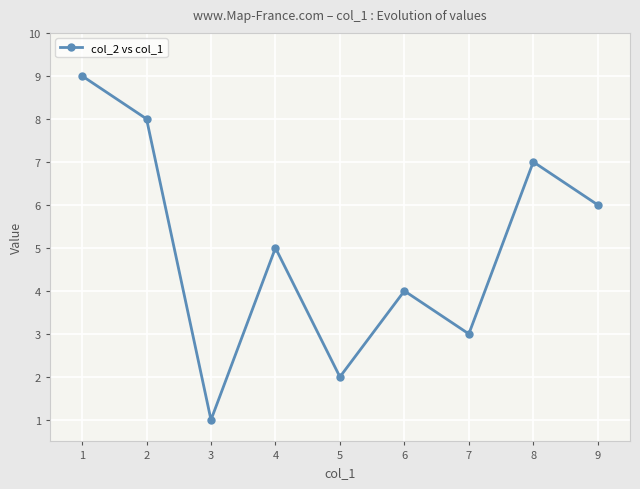

Reading left to right, extract all data points from this chart.

9	8	1	5	2	4	3	7	6